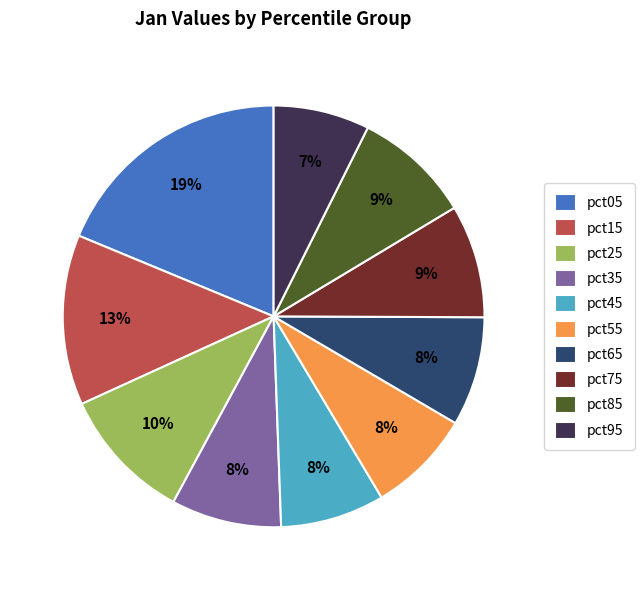

What percentage is the pct85 slice, to the nearest percent?

9%